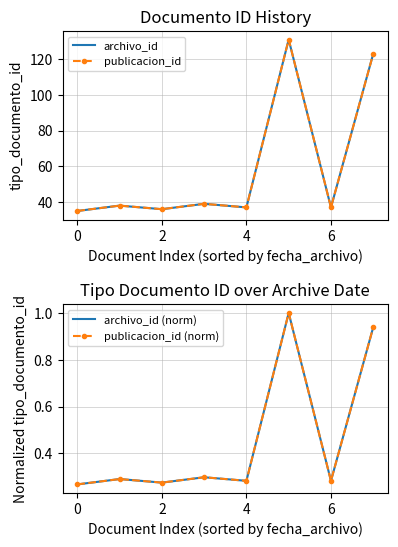

How many categories are shown in the chart?

8